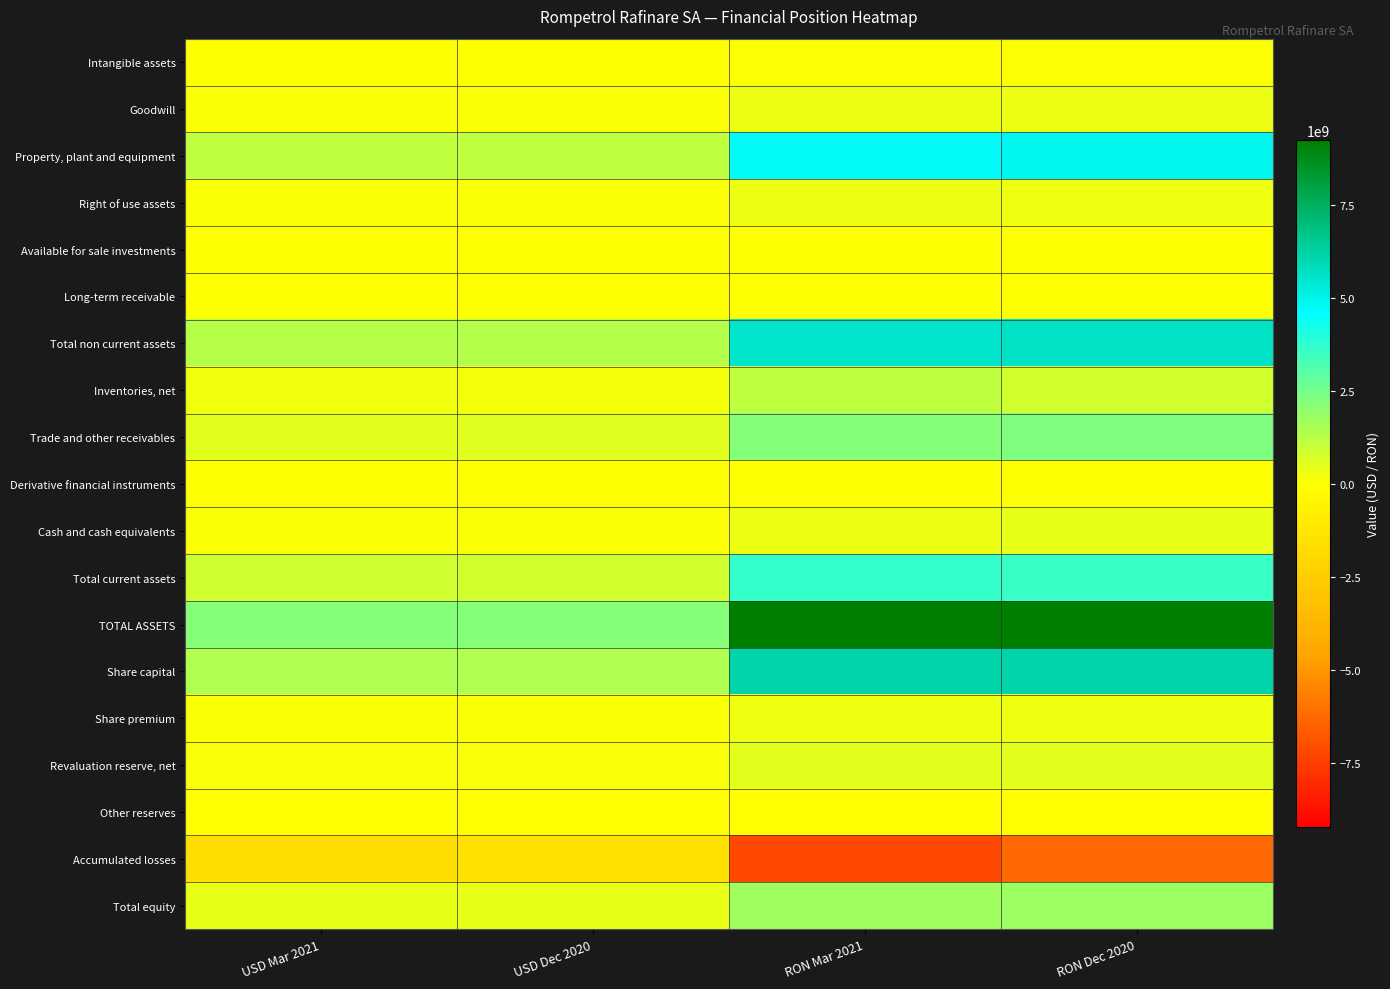

At which category is the sum across all series the highest?

RON Dec 2020